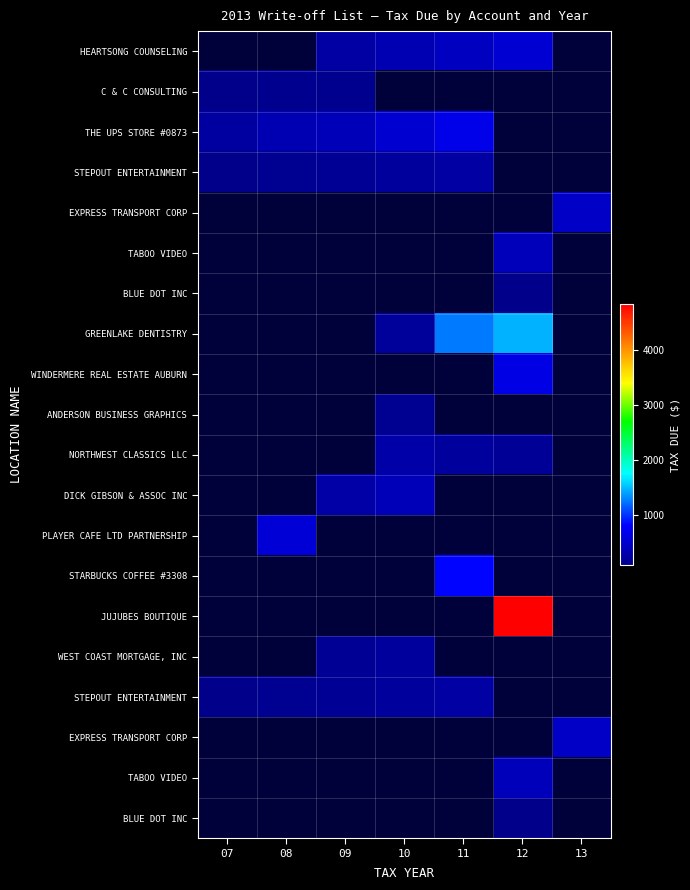

Count the number of categories in the chart.

7